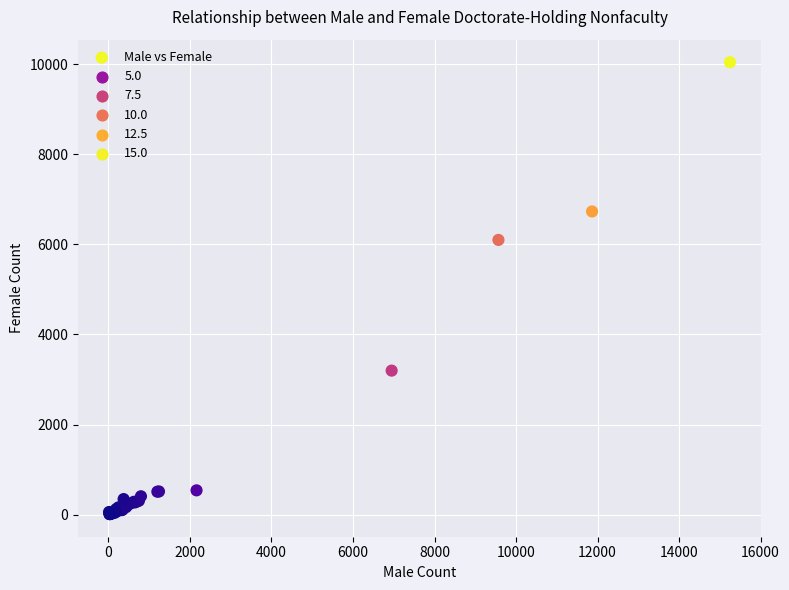

What Y value in the scatter plot is closest to 5027?

6099